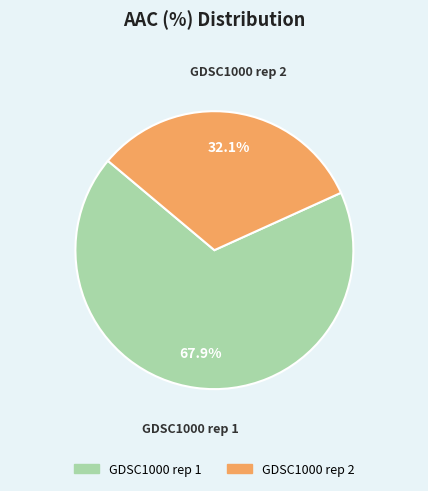

Is there a majority slice in this chart?

Yes